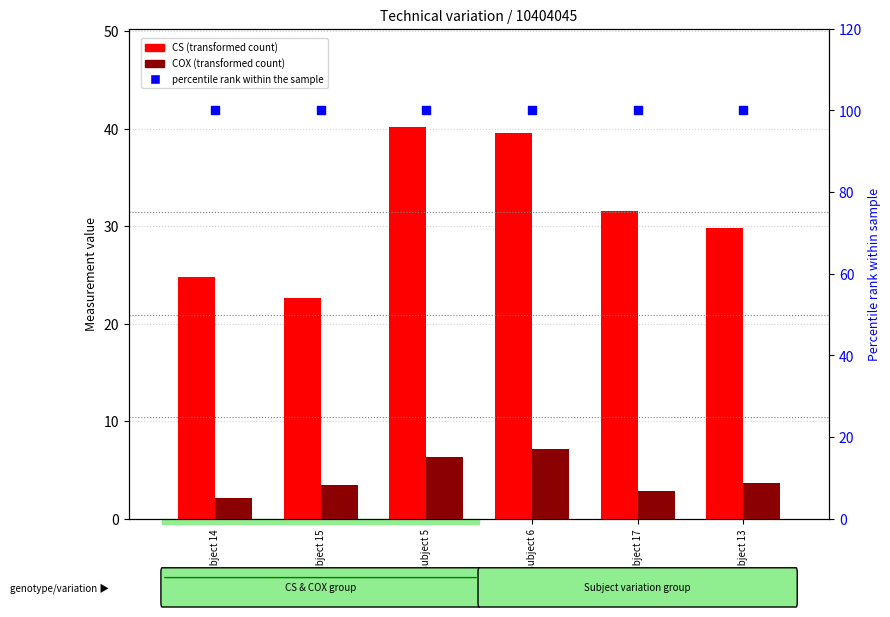

What is the total value across all series at Subject 5?

146.6